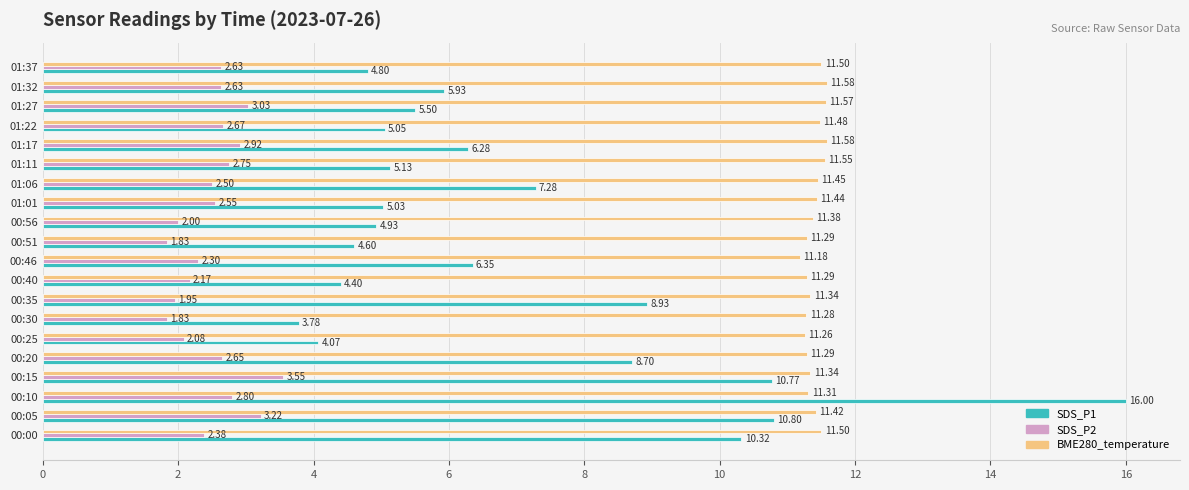

What is the sum of the SDS_P2 values at 00:40 and 01:01?

4.7